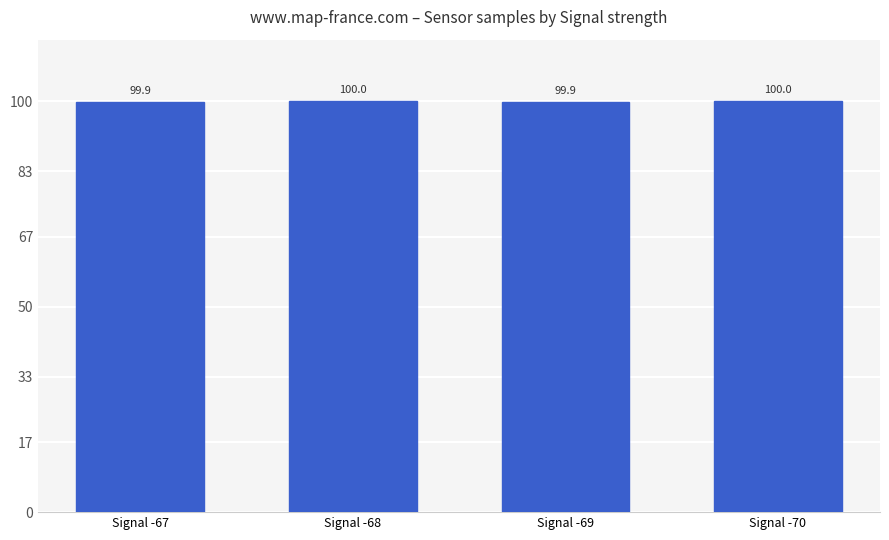

What is the maximum value shown in the chart?

100.0